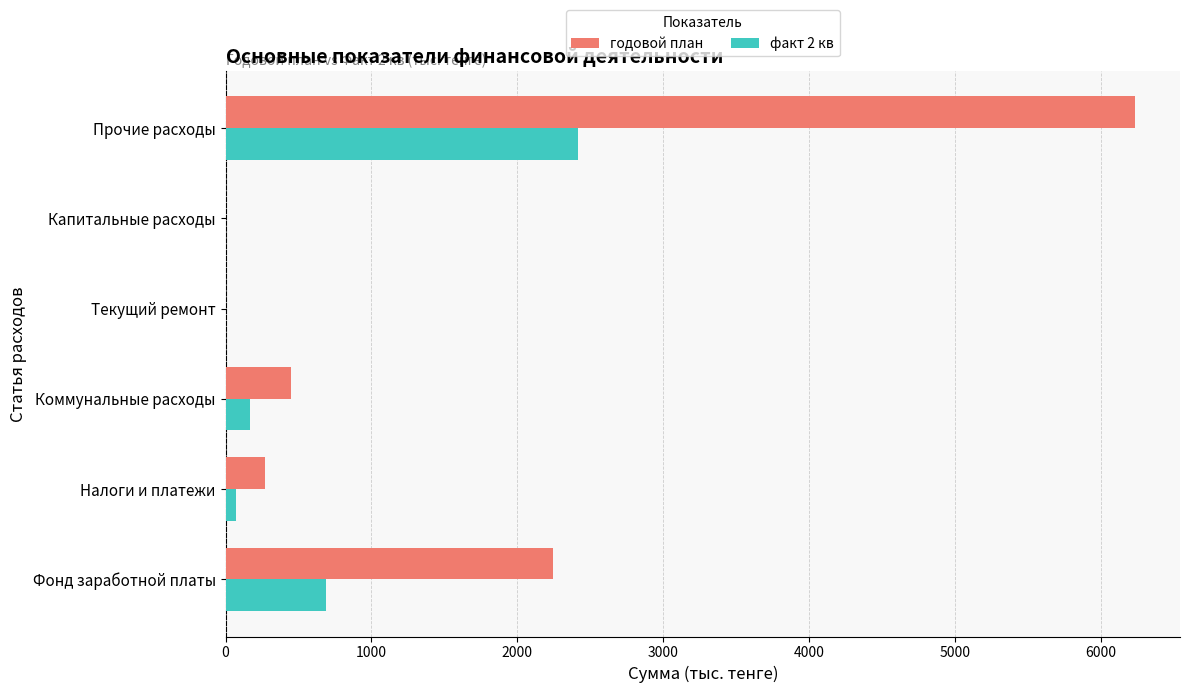

What is the sum of all годовой план values?

9194.0